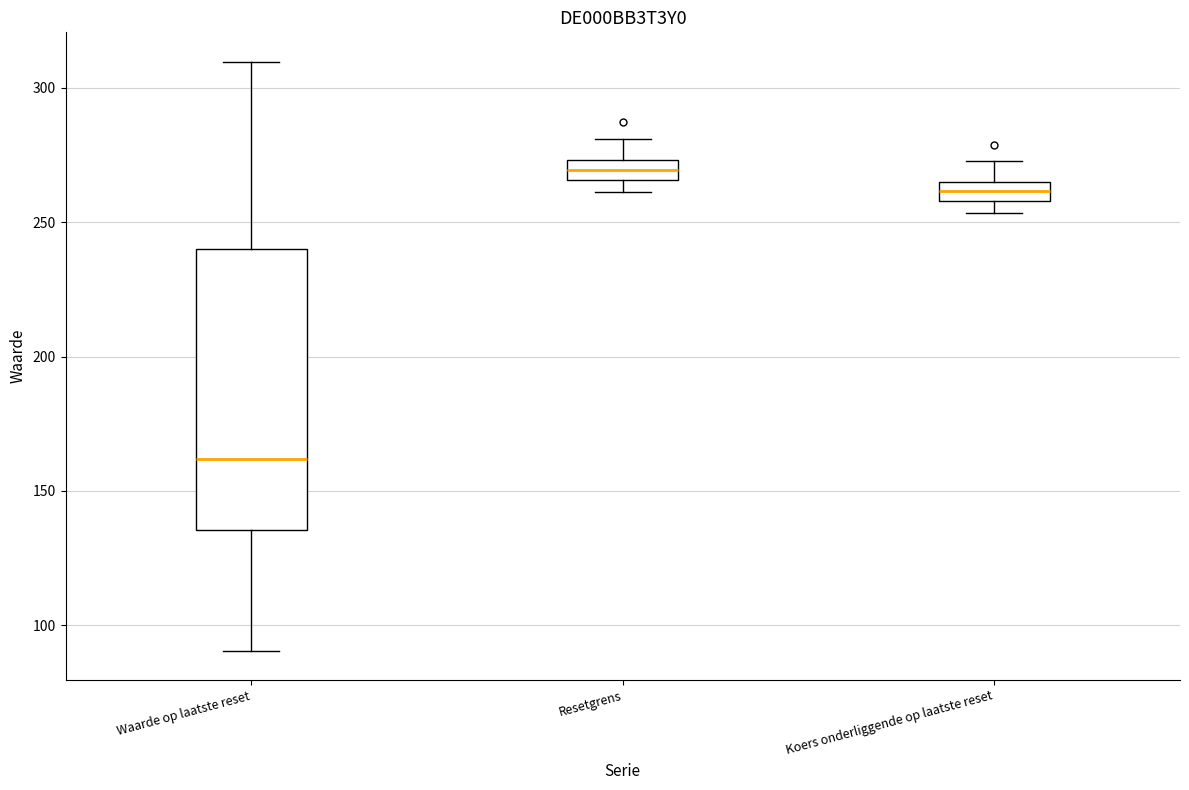

Where is the upper edge of the box for Waarde op laatste reset on the y-axis? The values are not printed on the chart, so give them approximately, as read against the axis.

240